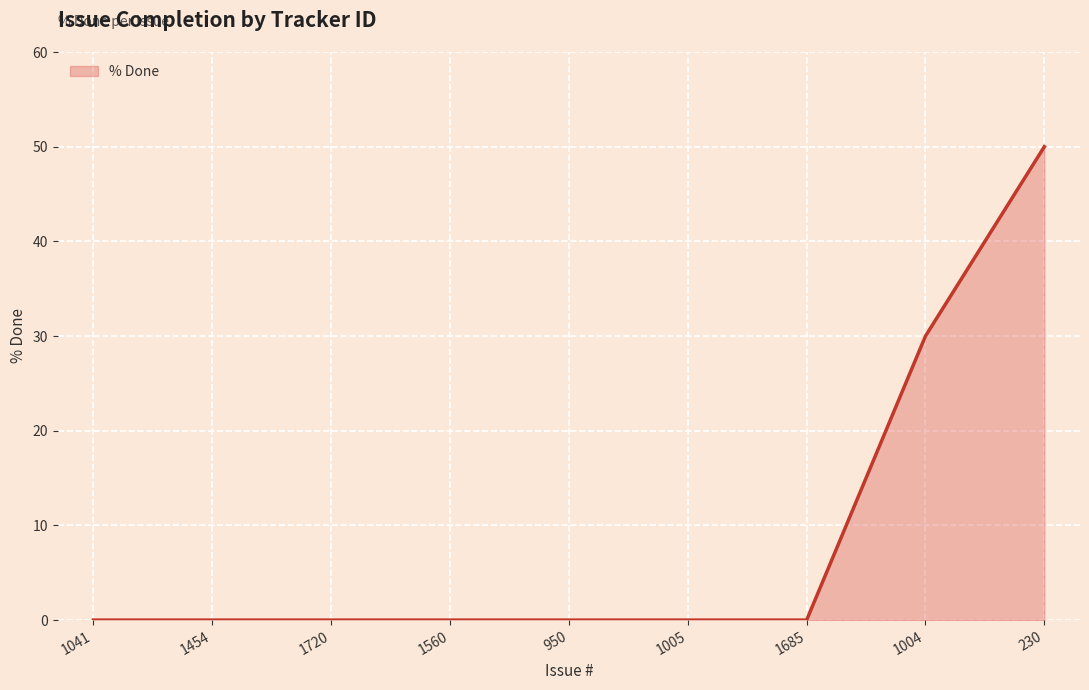

What is the difference between the maximum and minimum values?

50